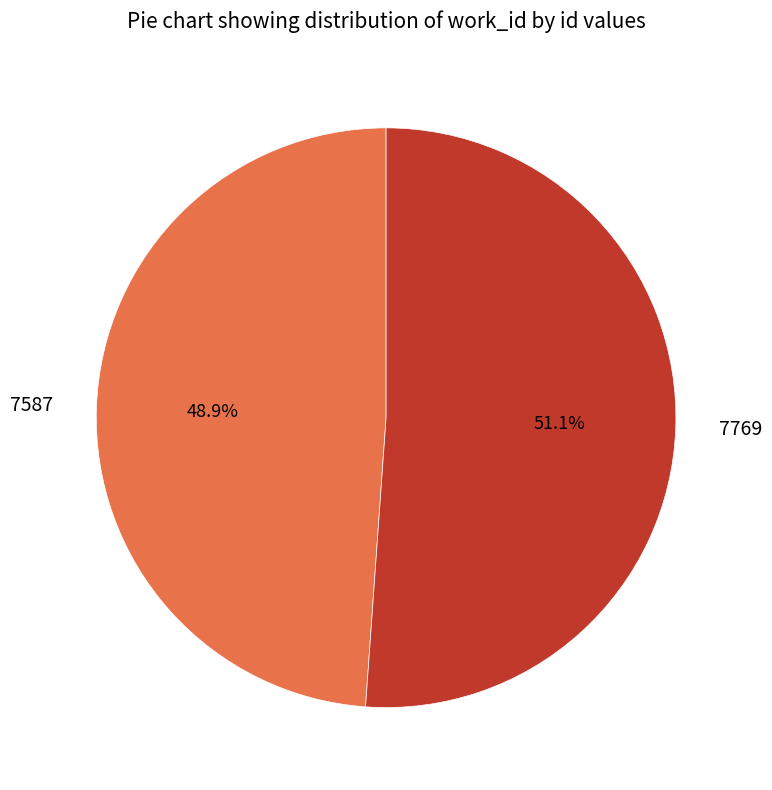

The 7769 slice represents 60% of the pie. True or false?

False